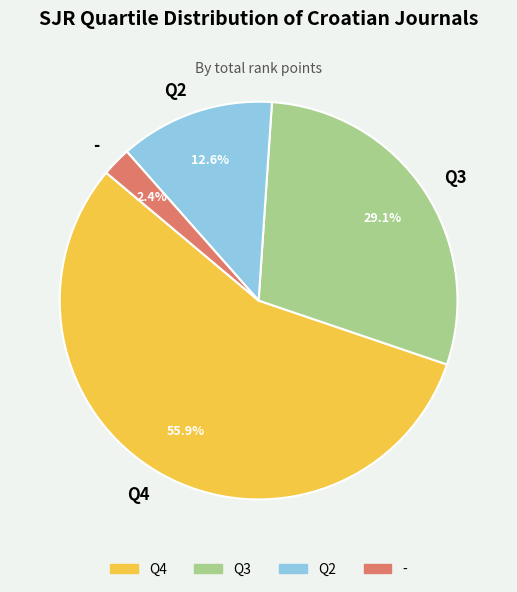

What is the ratio of the value at Q3 to the value at Q4?

0.5